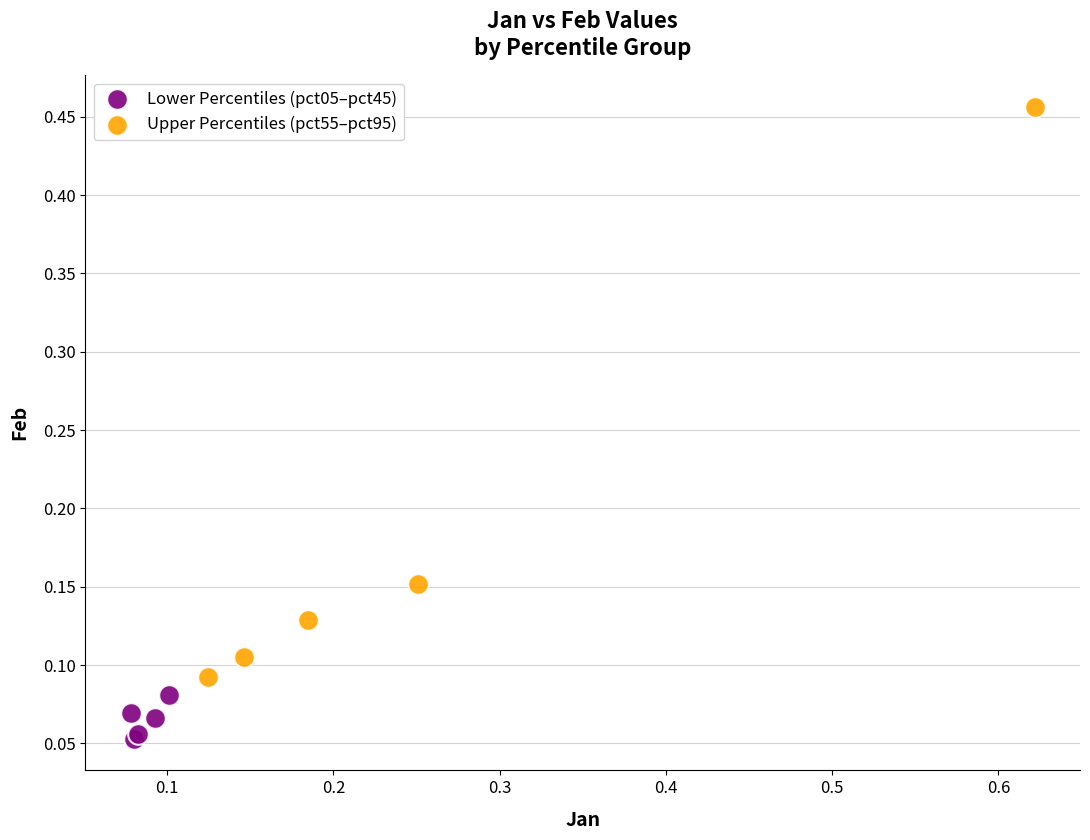

Which series has the largest Y range (max minus min)?

Upper Percentiles (pct55–pct95)